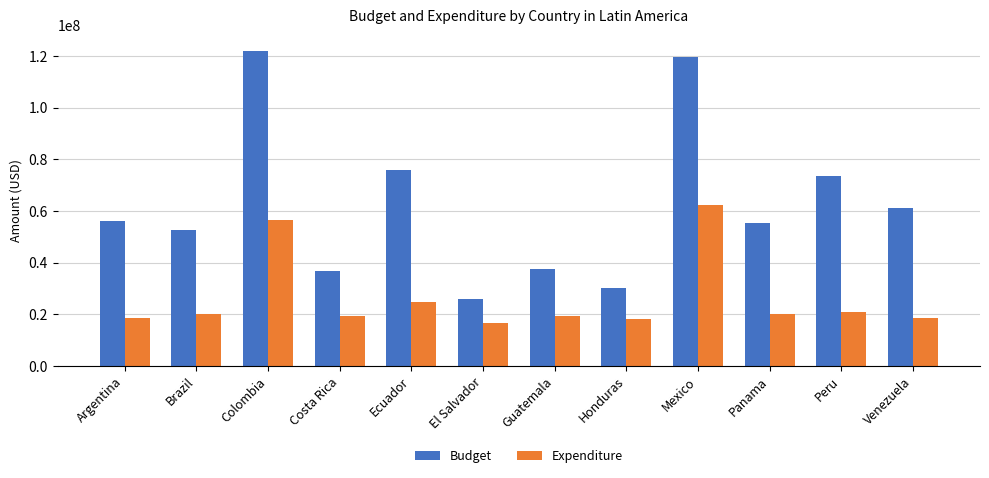

How many bars are there in total?

24